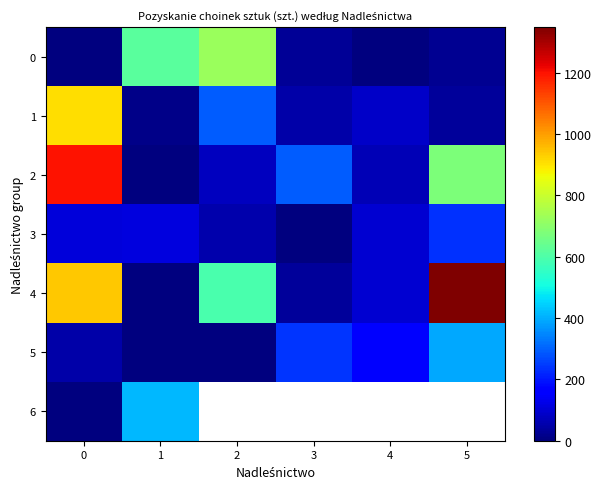

Between 1 and 2, which series saw the biggest shift?

4